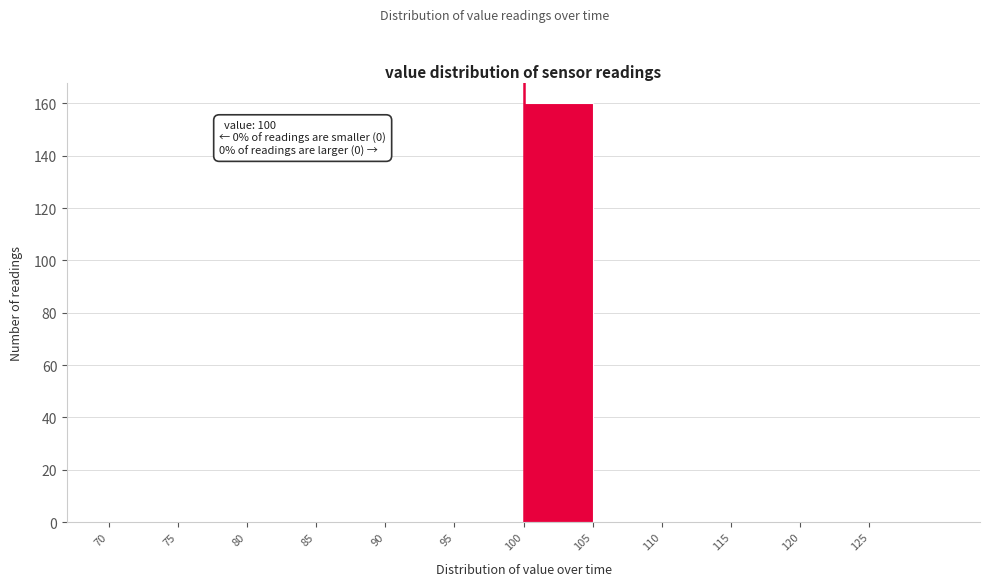

Which range on the x-axis has the tallest bar?

100 to 105